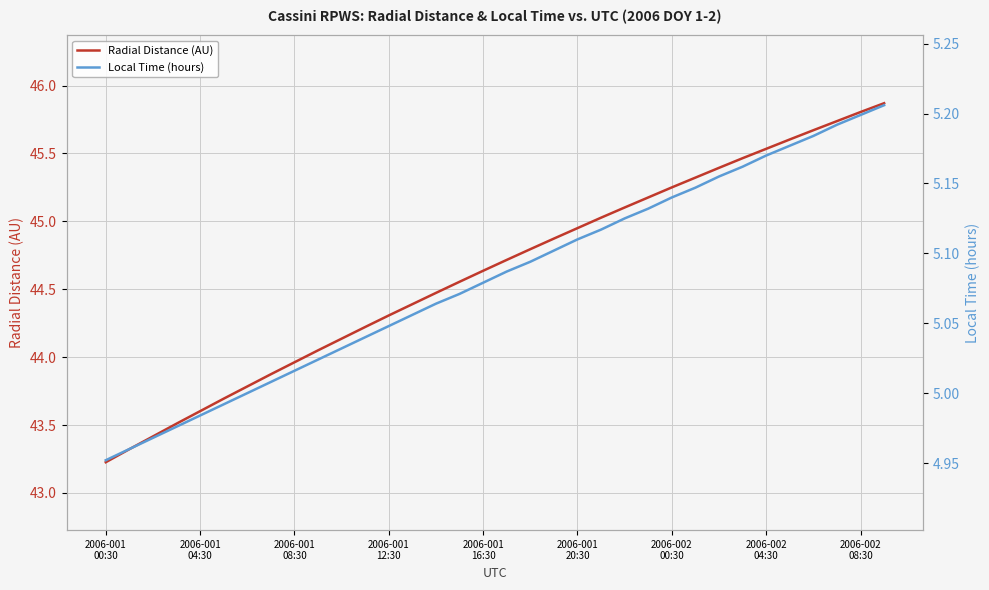

Does the chart display data point markers on the line(s)?

No